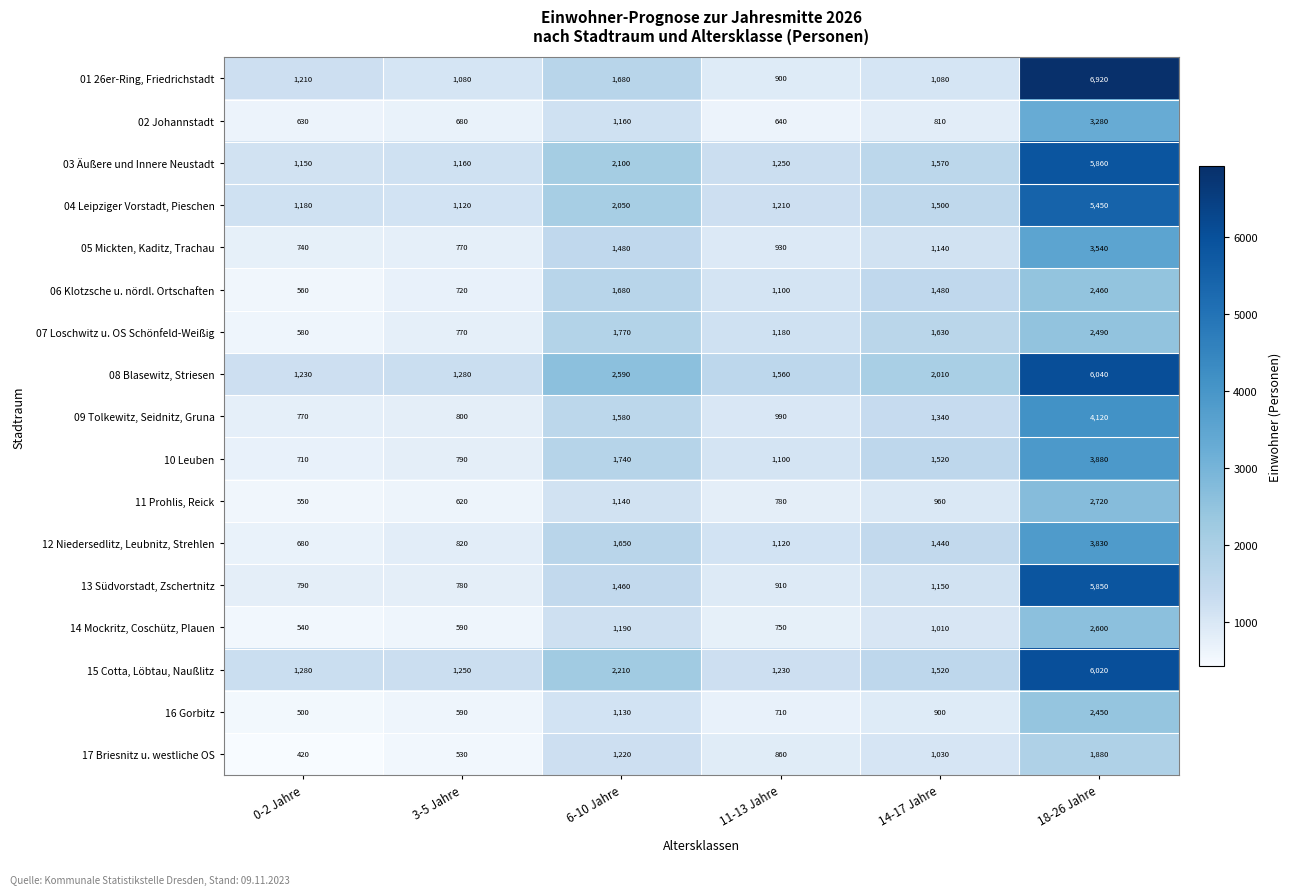

How many series are shown in this chart?

17